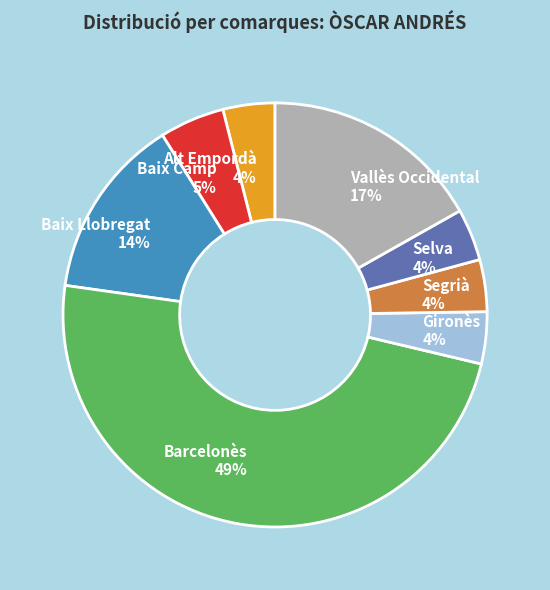

Does any single category account for the majority?

No